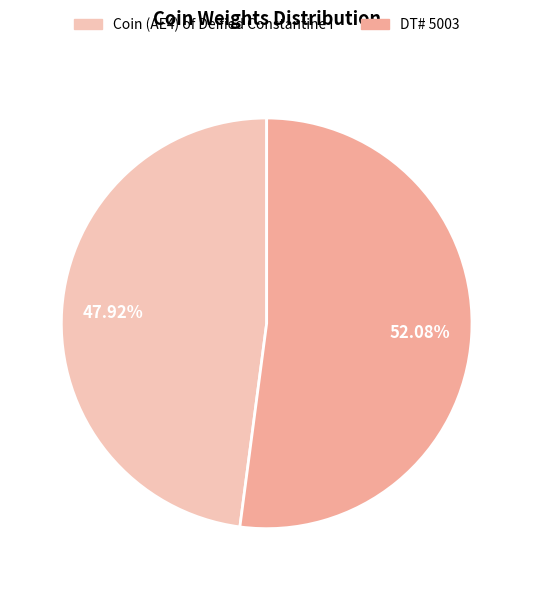

To the nearest percent, what percentage of the pie is DT# 5003?

52%